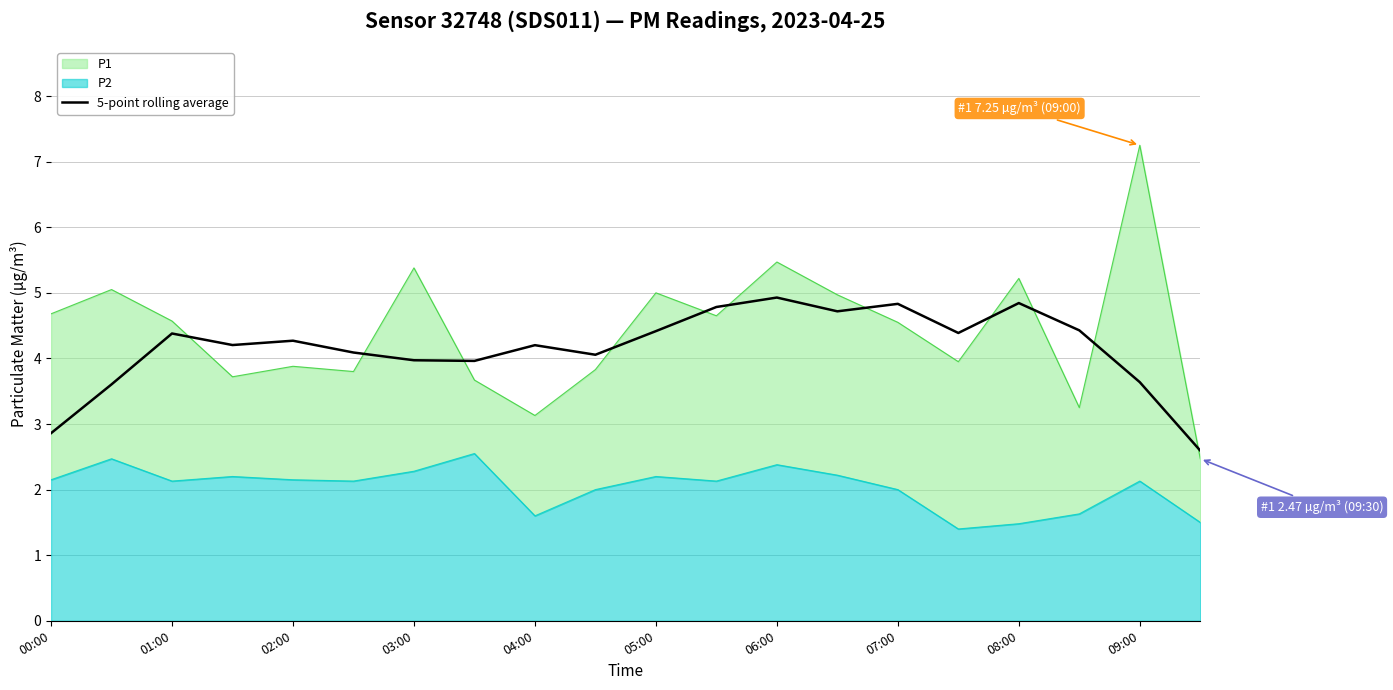

The 5-point rolling average series shows 7.5 at 07:00. True or false?

False